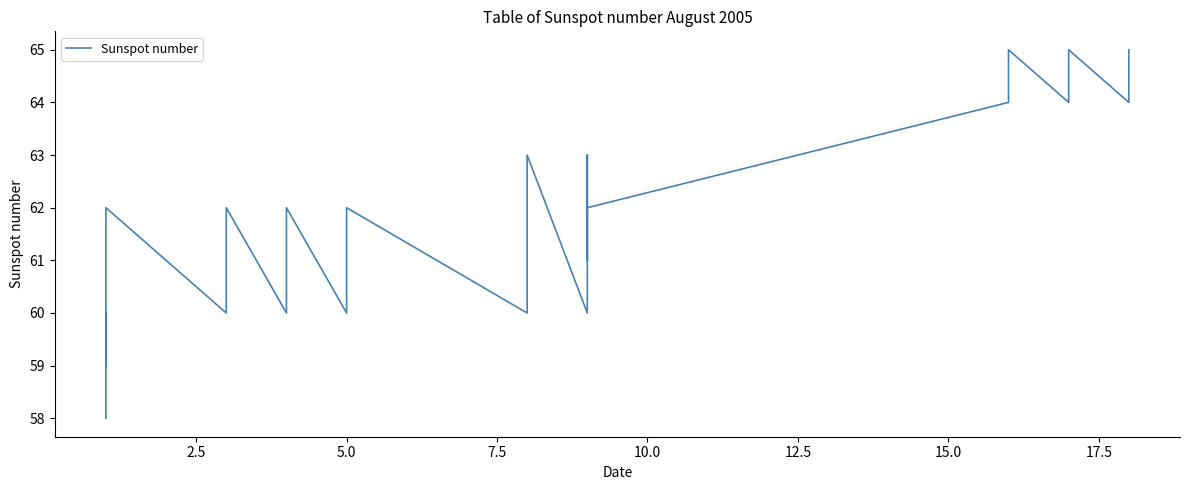

Does the chart have visible grid lines?

No